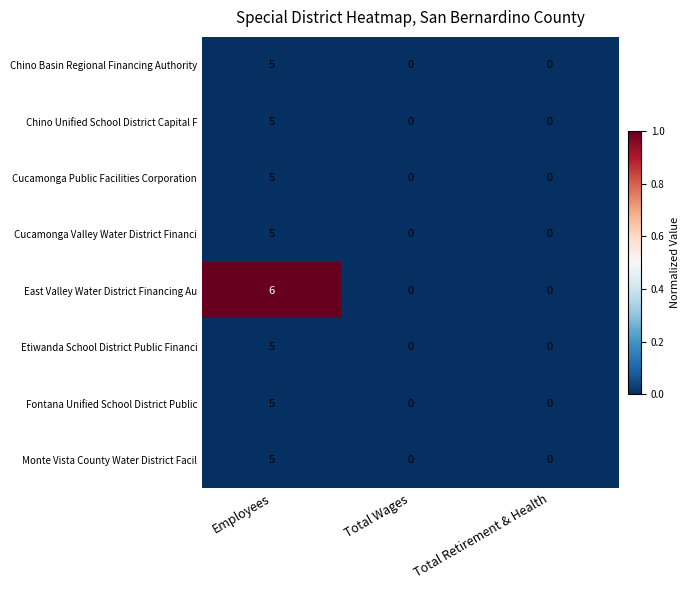

Which series has the widest spread of values?

East Valley Water District Financing Au